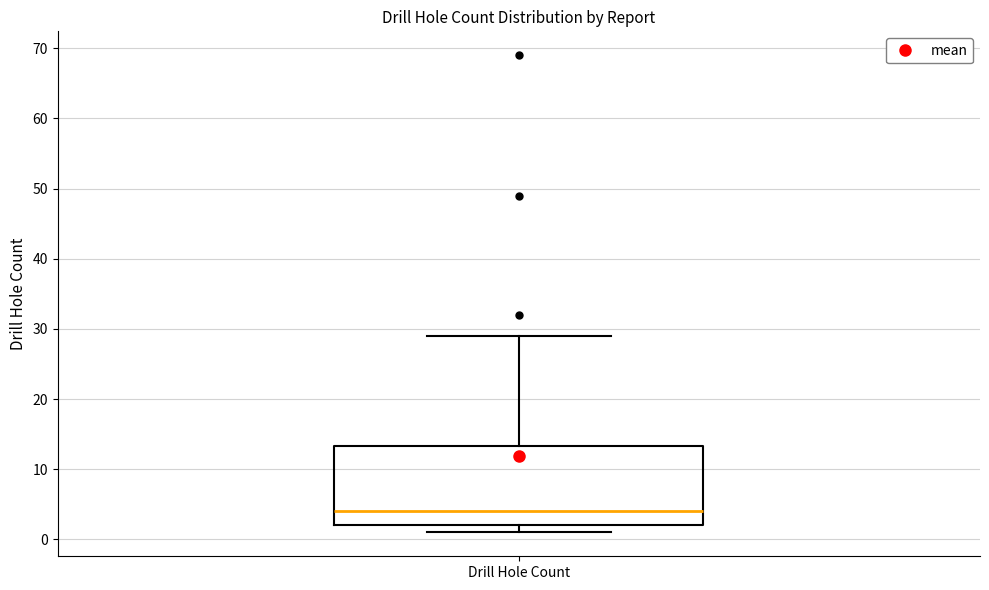

Transcribe this box plot: give where the median line is, the range the box spans, and where the two whiskers end, as read against the y-axis. The values are not printed on the chart, so give them approximately, as read against the axis.

median 4, box 2 to 13, whiskers 1 to 29